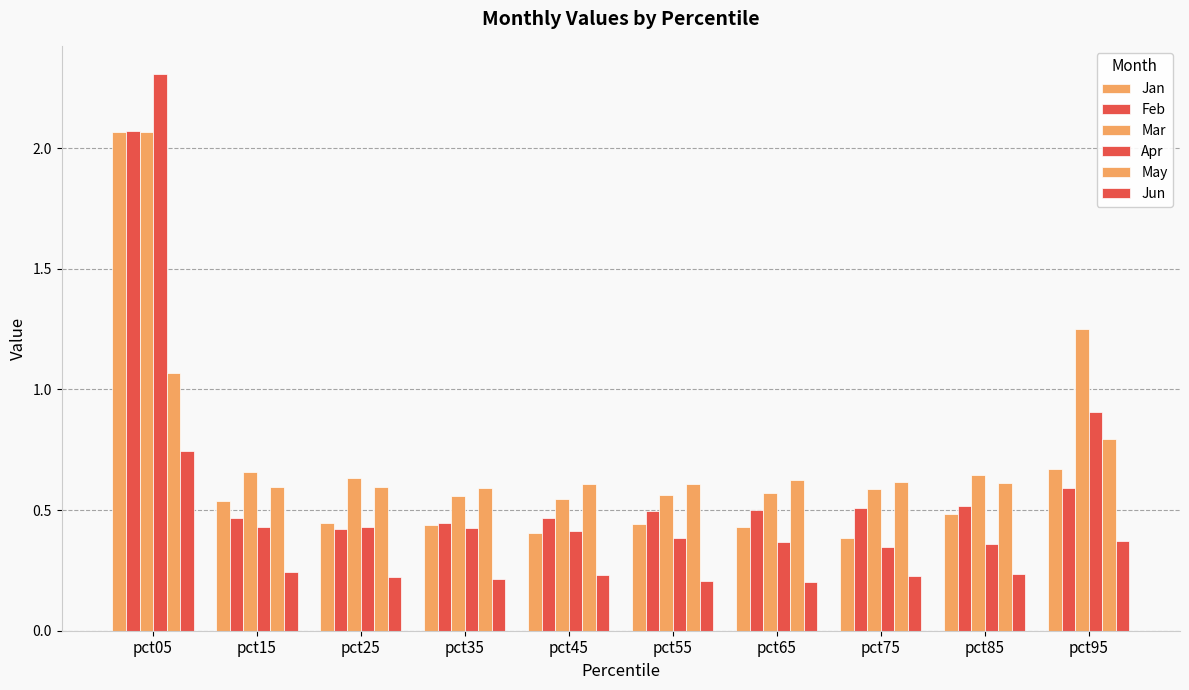

Is the value of Feb at pct85 greater than the value of Apr at pct35?

Yes